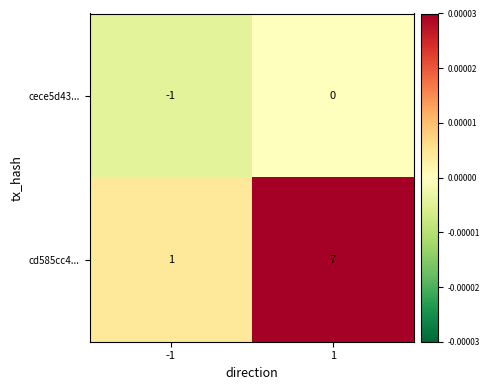

What is the spread (max minus min) of values at 1?

7